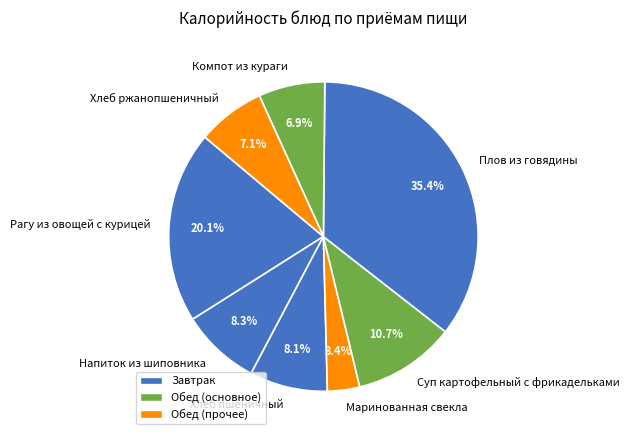

What is the largest slice in the pie chart?

Плов из говядины